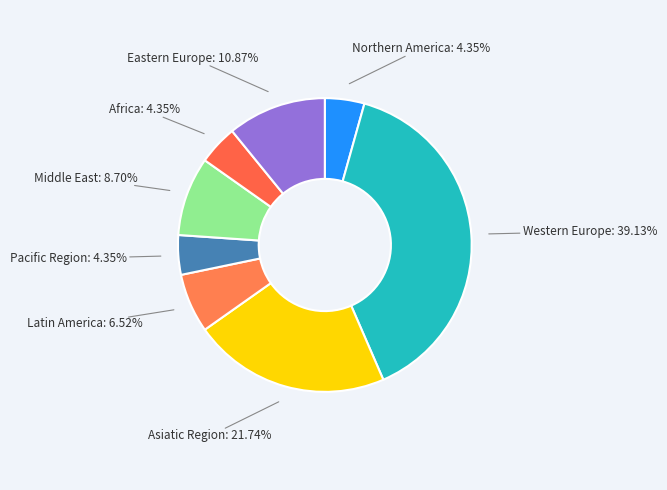

How many segments does this pie chart have?

8